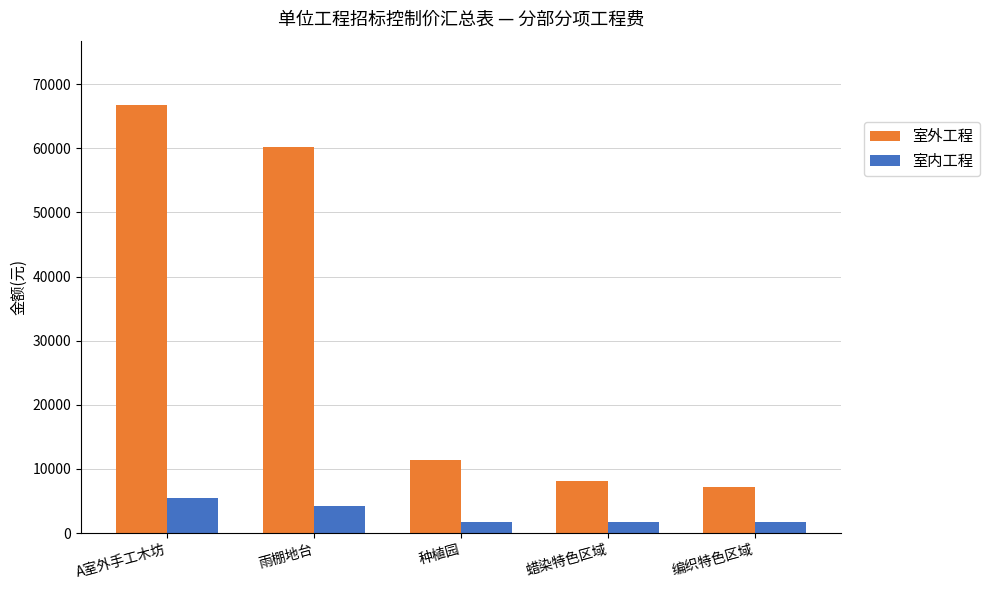

What is the total value across all series at A室外手工木坊?

72152.6